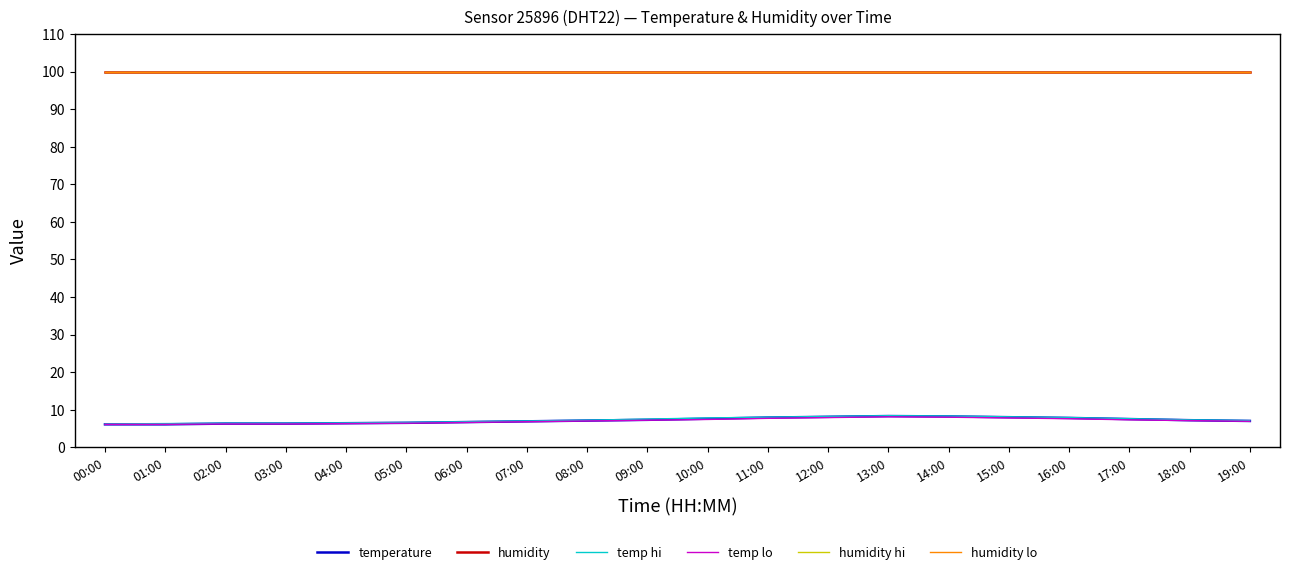

Reading right to left, list all the values displayed in this chart.

temperature: 7.0	7.2	7.5	7.8	8.0	8.2	8.3	8.1	7.9	7.6	7.3	7.1	6.9	6.7	6.5	6.4	6.3	6.3	6.1	6.1
humidity: 99.9	99.9	99.9	99.9	99.9	99.9	99.9	99.9	99.9	99.9	99.9	99.9	99.9	99.9	99.9	99.9	99.9	99.9	99.9	99.9
temp hi: 7.1	7.3	7.6	7.9	8.1	8.3	8.4	8.2	8.0	7.8	7.5	7.2	7.0	6.8	6.6	6.5	6.4	6.4	6.3	6.2
temp lo: 6.9	7.1	7.3	7.6	7.8	8.0	8.1	7.9	7.7	7.4	7.2	7.0	6.8	6.6	6.4	6.3	6.2	6.2	6.1	6.1
humidity hi: 99.9	99.9	99.9	99.9	99.9	99.9	99.9	99.9	99.9	99.9	99.9	99.9	99.9	99.9	99.9	99.9	99.9	99.9	99.9	99.9
humidity lo: 99.9	99.9	99.9	99.9	99.9	99.9	99.9	99.9	99.9	99.9	99.9	99.9	99.9	99.9	99.9	99.9	99.9	99.9	99.9	99.9